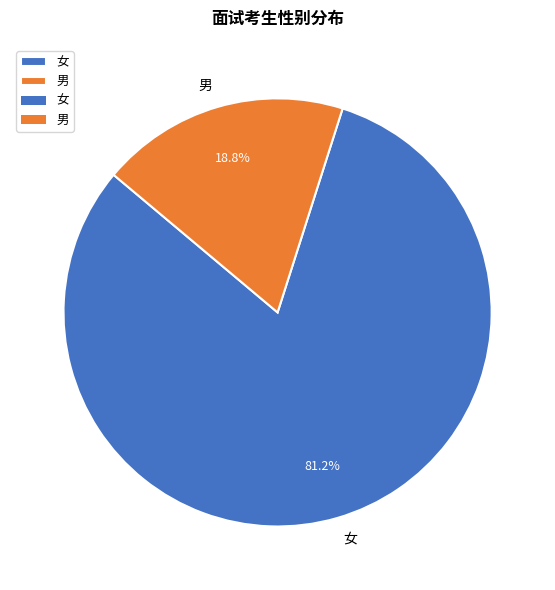

Which category has the smallest portion of the pie?

男